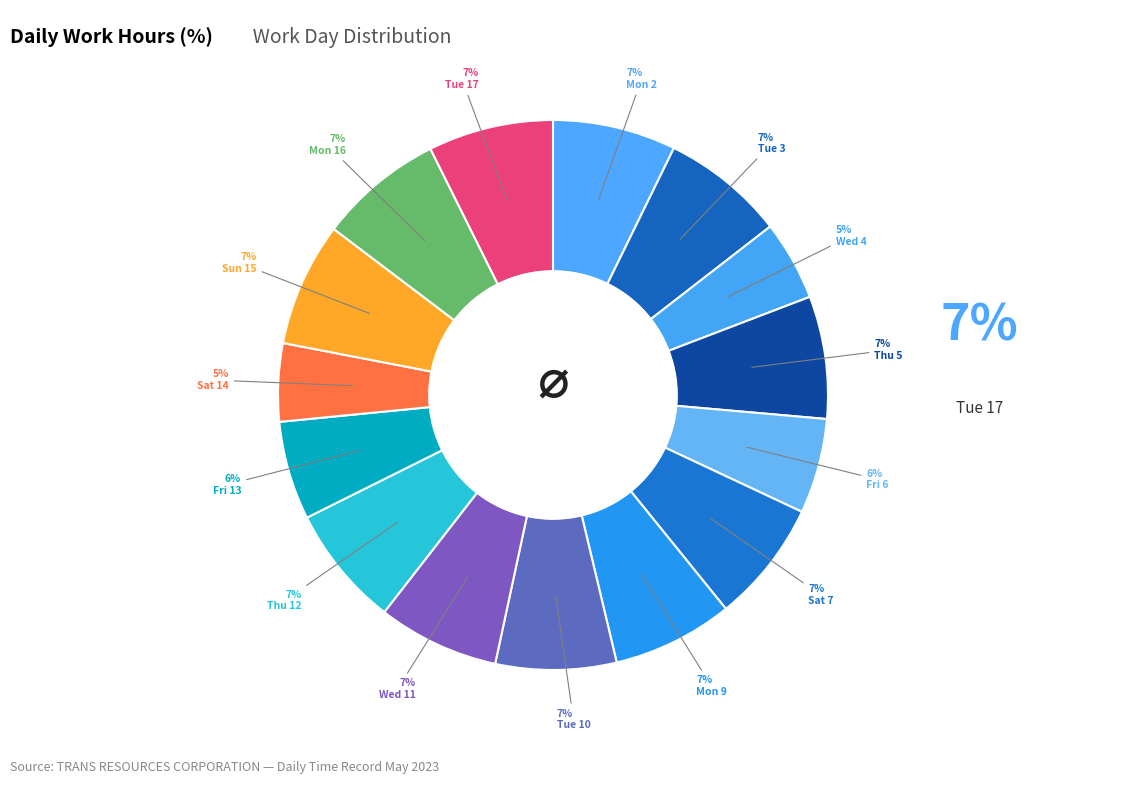

What percentage is the Tue 17 slice, to the nearest percent?

7%